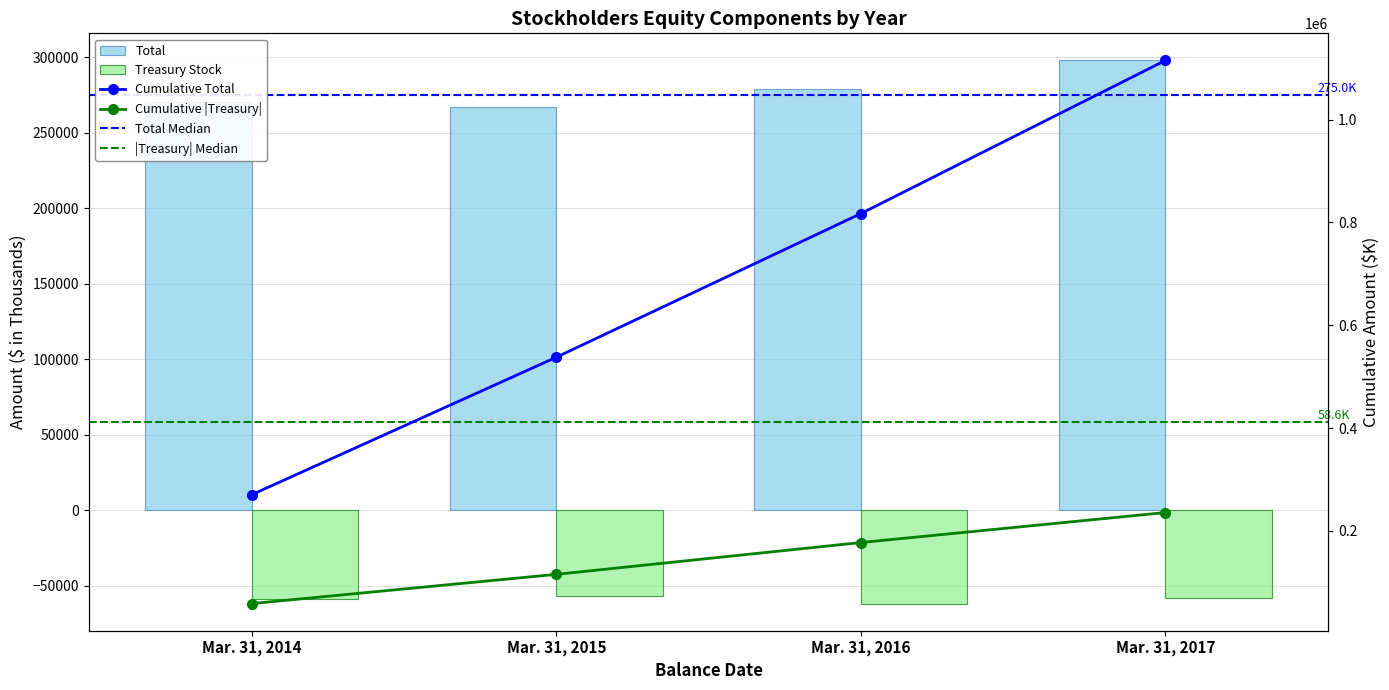

At which category is the sum across all series the highest?

Mar. 31, 2017